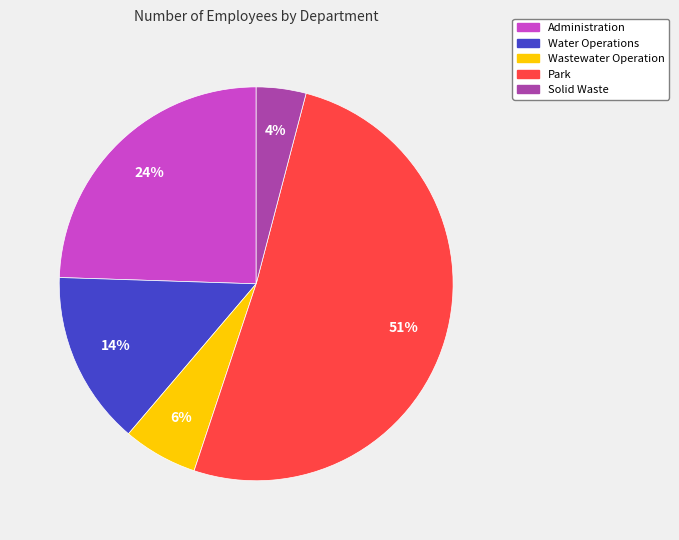

Which category accounts for the majority?

Park